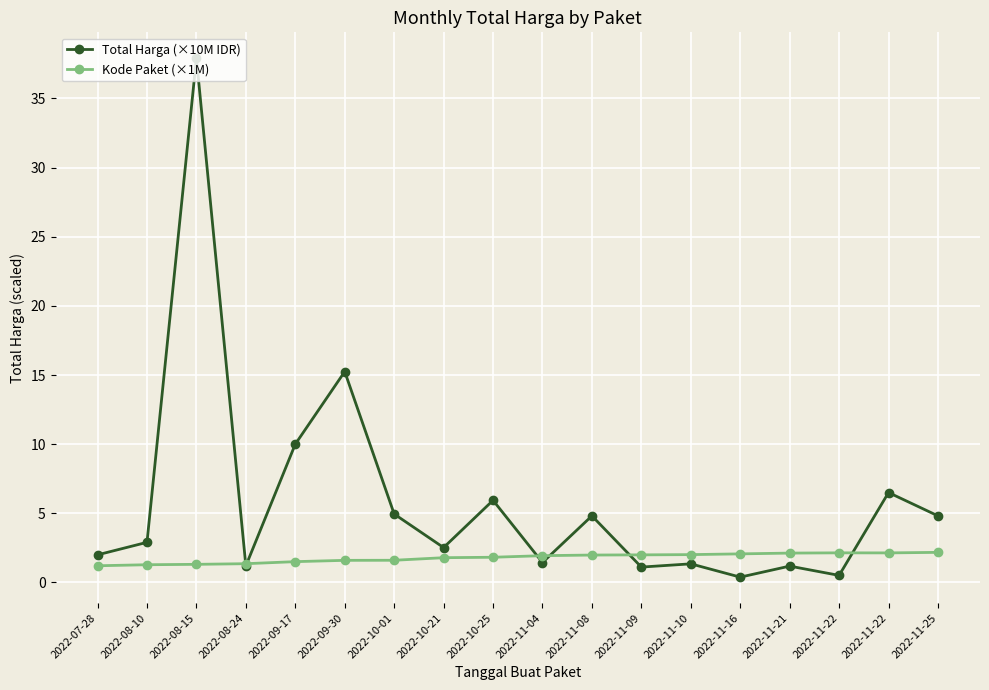

At how many categories does at least one series exceed 21?

1